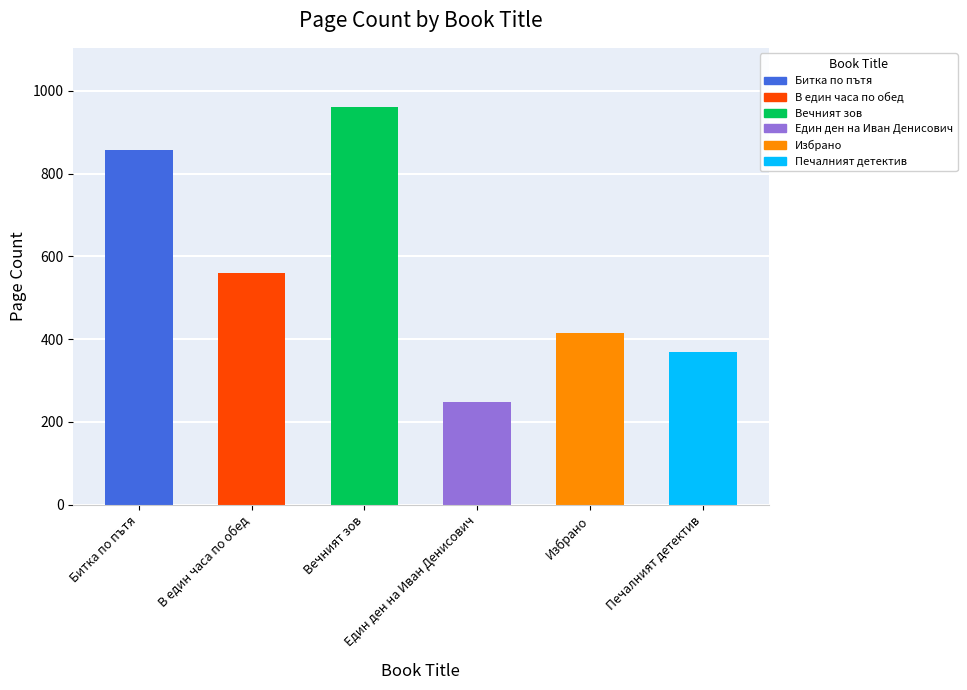

Which has a higher value, Избрано or Вечният зов?

Вечният зов